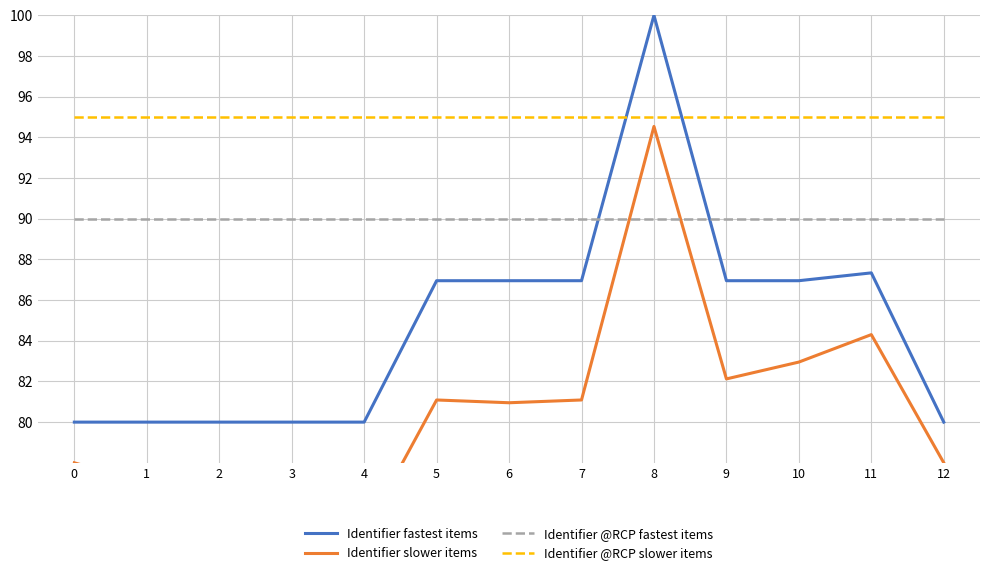

What is the average value of the Identifier fastest items series?

84.8